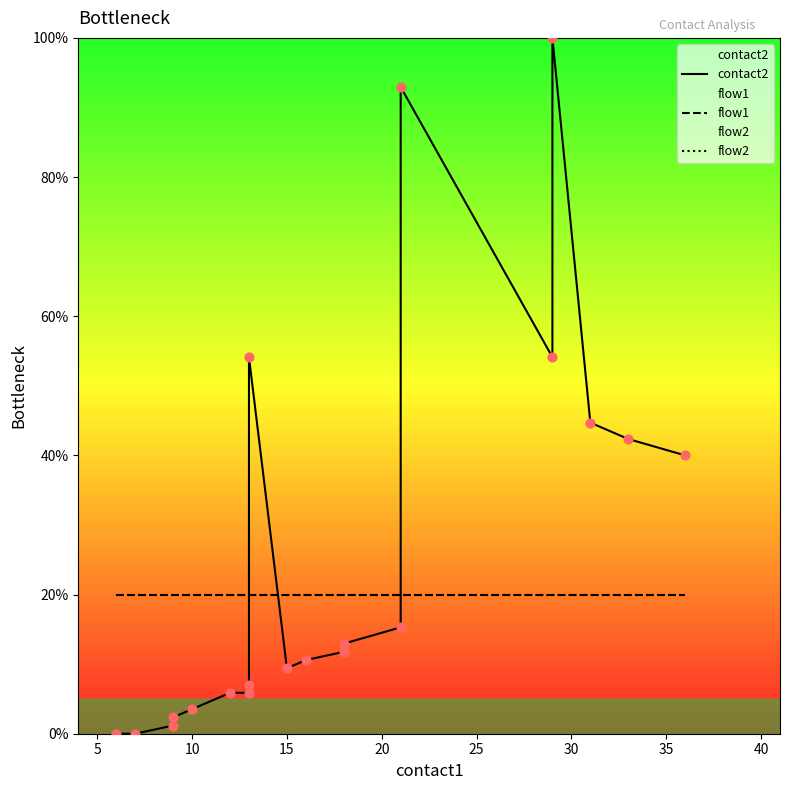

Which series contains the lowest Y value?

contact2